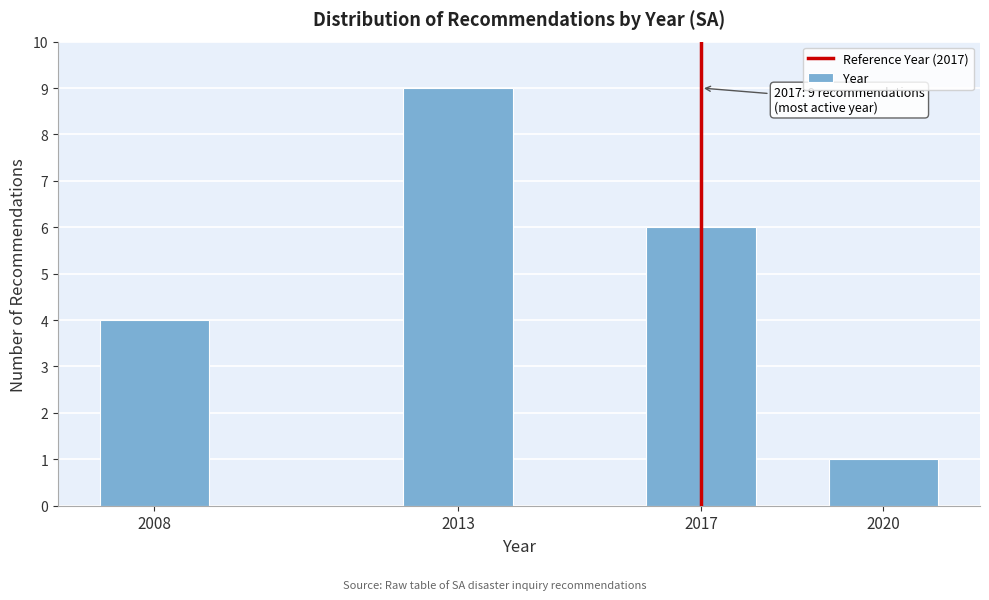

Reading right to left, transcribe all the data shown in this chart.

2020=1	2017=6	2013=9	2008=4